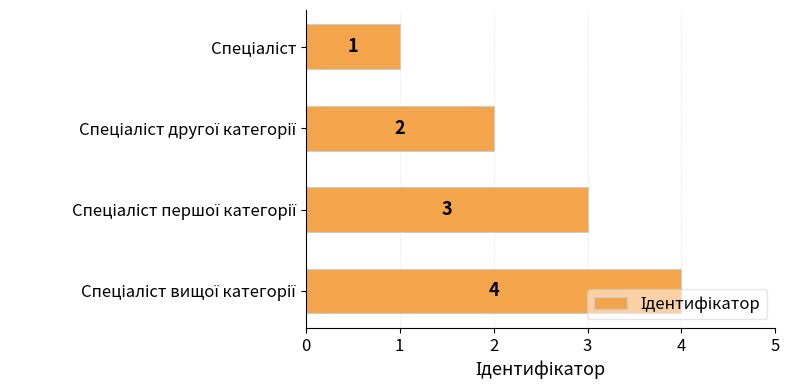

What is the greatest value displayed?

4